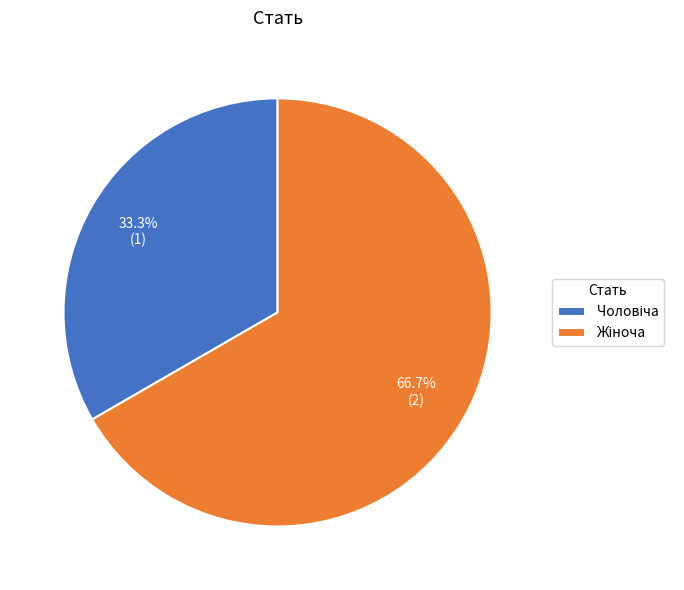

How many segments does this pie chart have?

2